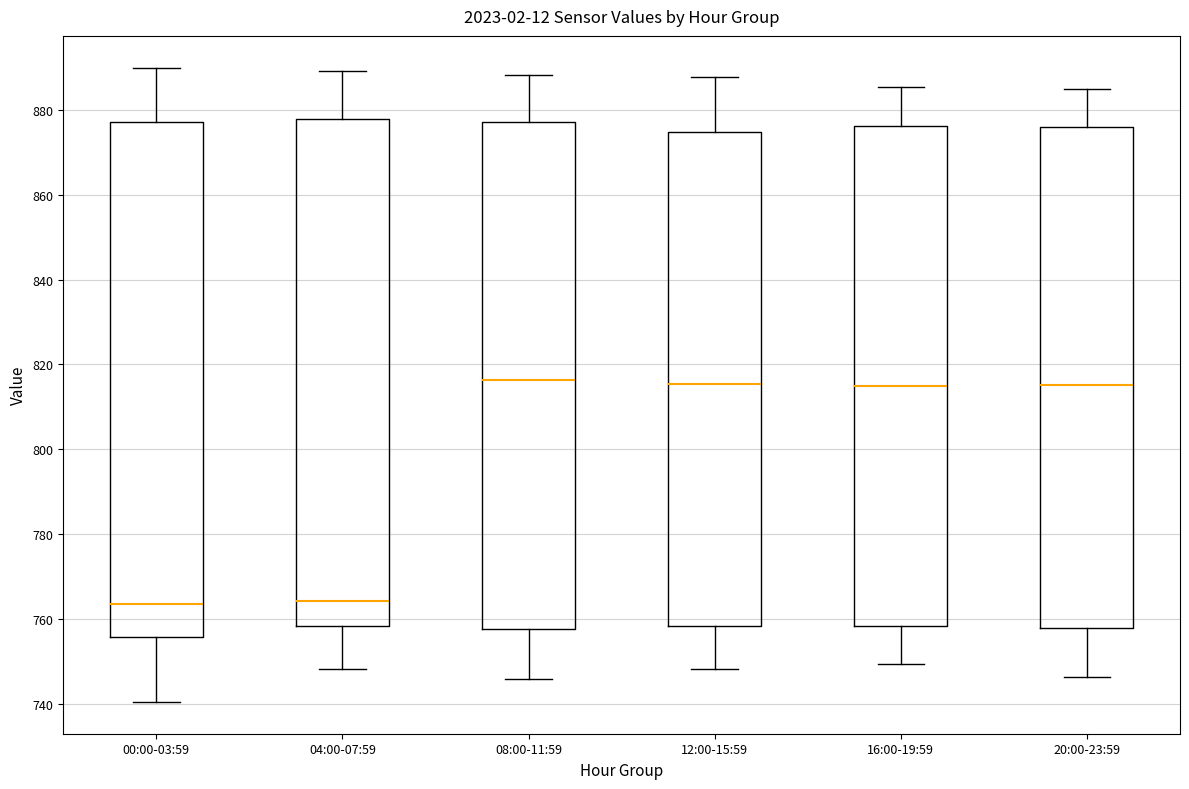

Comparing the boxes themselves (not the whiskers), which one is the tallest?

00:00-03:59